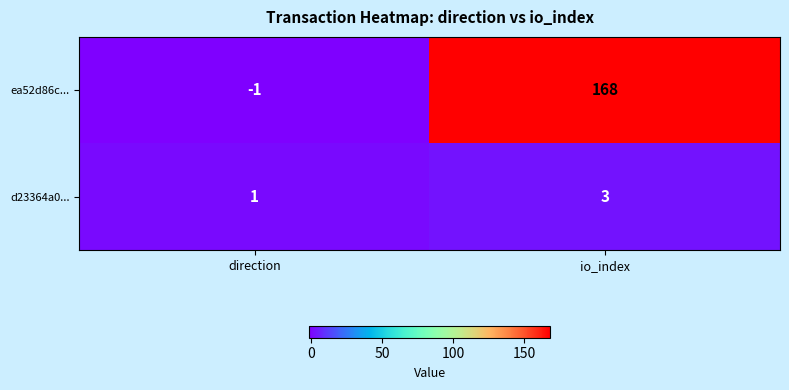

Count the number of data series in this chart.

2